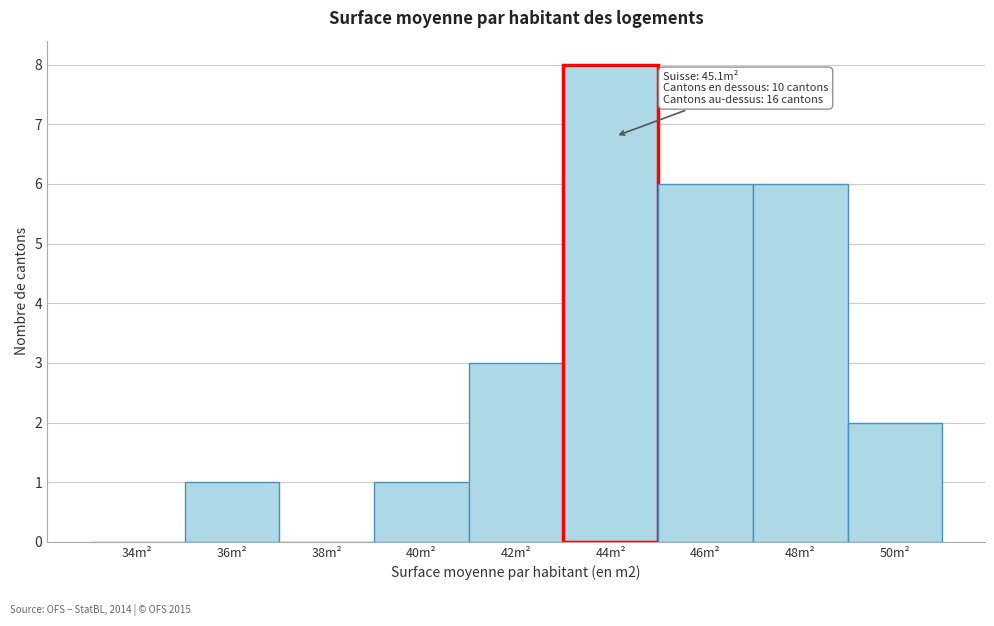

Reading left to right, what are all the values shown in this chart?

34m²=0	36m²=1	38m²=0	40m²=1	42m²=3	44m²=8	46m²=6	48m²=6	50m²=2